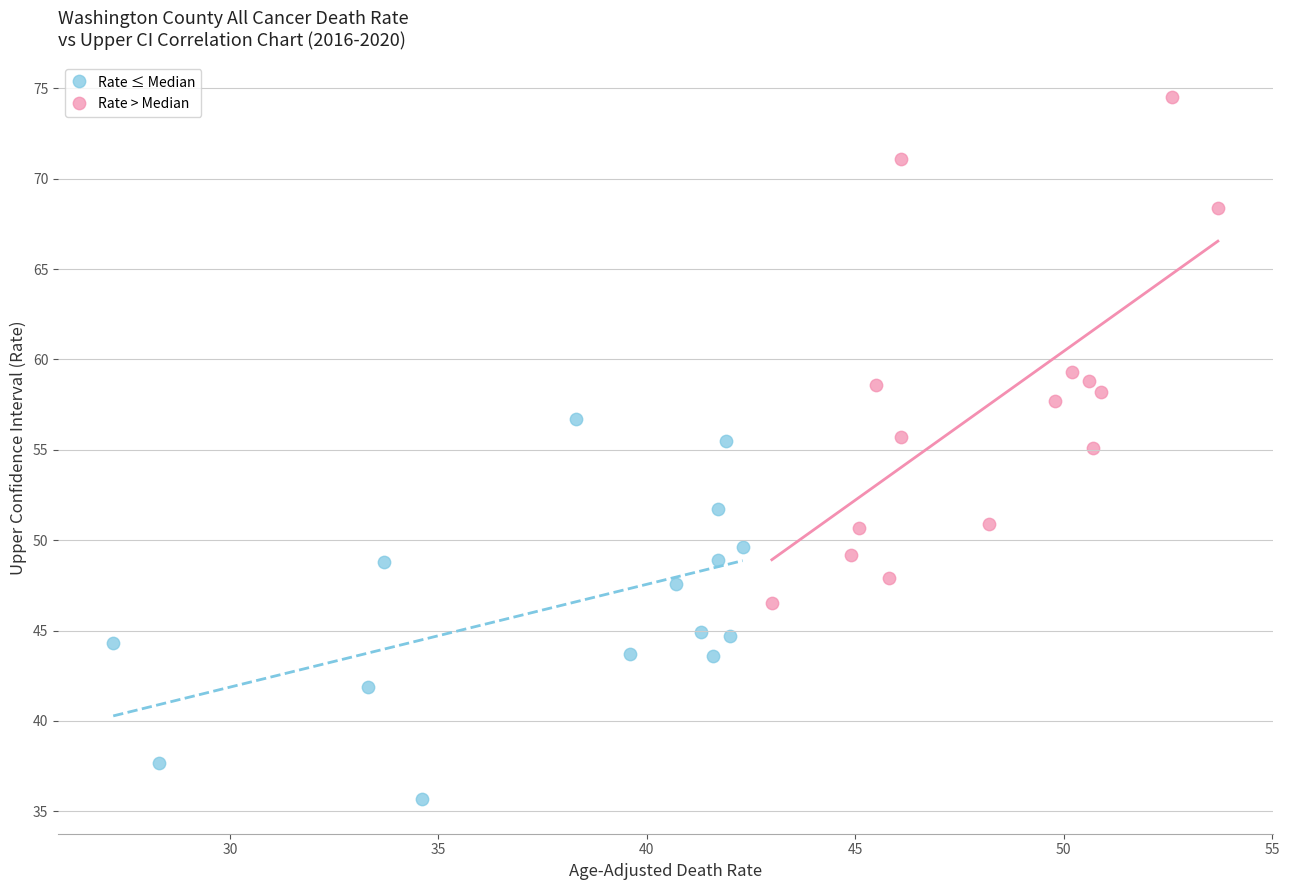

Which series has the widest spread of Y values?

Rate > Median